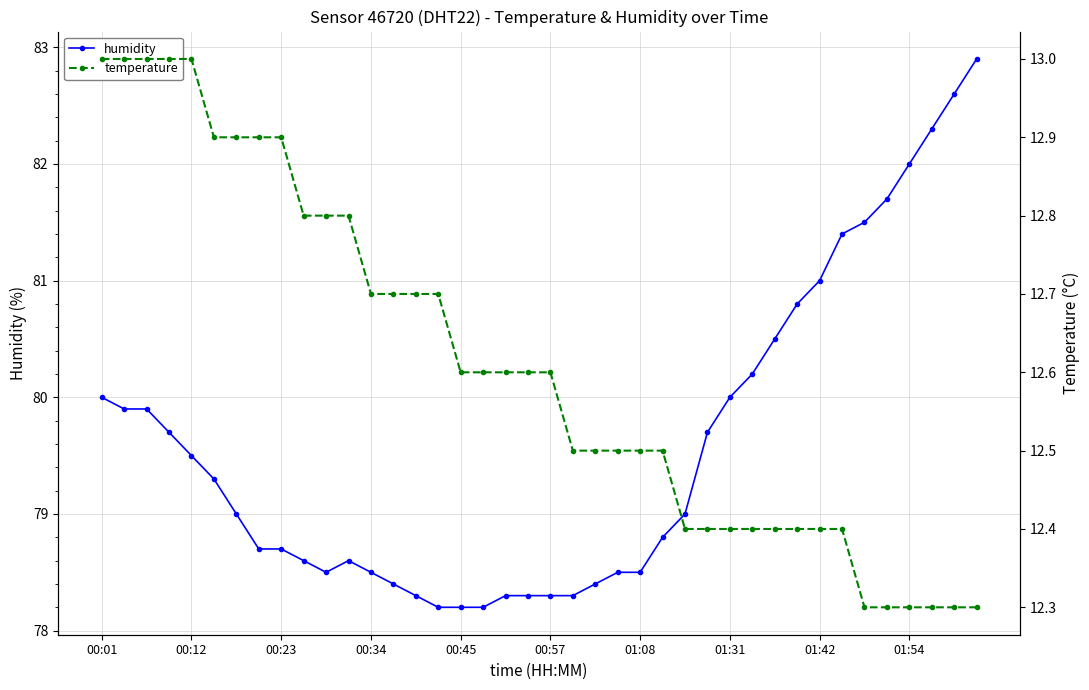

Reading right to left, what are all the values shown in this chart?

humidity: 82.9	82.6	82.3	82.0	81.7	81.5	81.4	81.0	80.8	80.5	80.2	80.0	79.7	79.0	78.8	78.5	78.5	78.4	78.3	78.3	78.3	78.3	78.2	78.2	78.2	78.3	78.4	78.5	78.6	78.5	78.6	78.7	78.7	79.0	79.3	79.5	79.7	79.9	79.9	80.0
temperature: 12.3	12.3	12.3	12.3	12.3	12.3	12.4	12.4	12.4	12.4	12.4	12.4	12.4	12.4	12.5	12.5	12.5	12.5	12.5	12.6	12.6	12.6	12.6	12.6	12.7	12.7	12.7	12.7	12.8	12.8	12.8	12.9	12.9	12.9	12.9	13.0	13.0	13.0	13.0	13.0